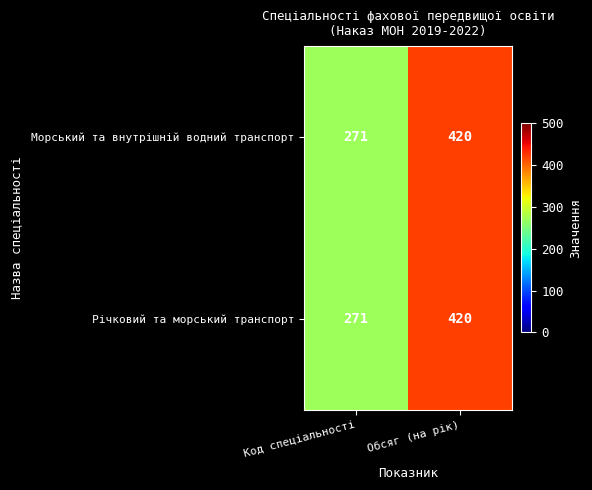

List the labels in order of Річковий та морський транспорт value, smallest first.

Код спеціальності, Обсяг (на рік)